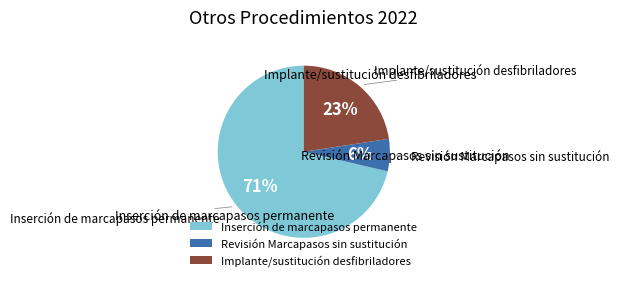

What is the majority slice?

Inserción de marcapasos permanente